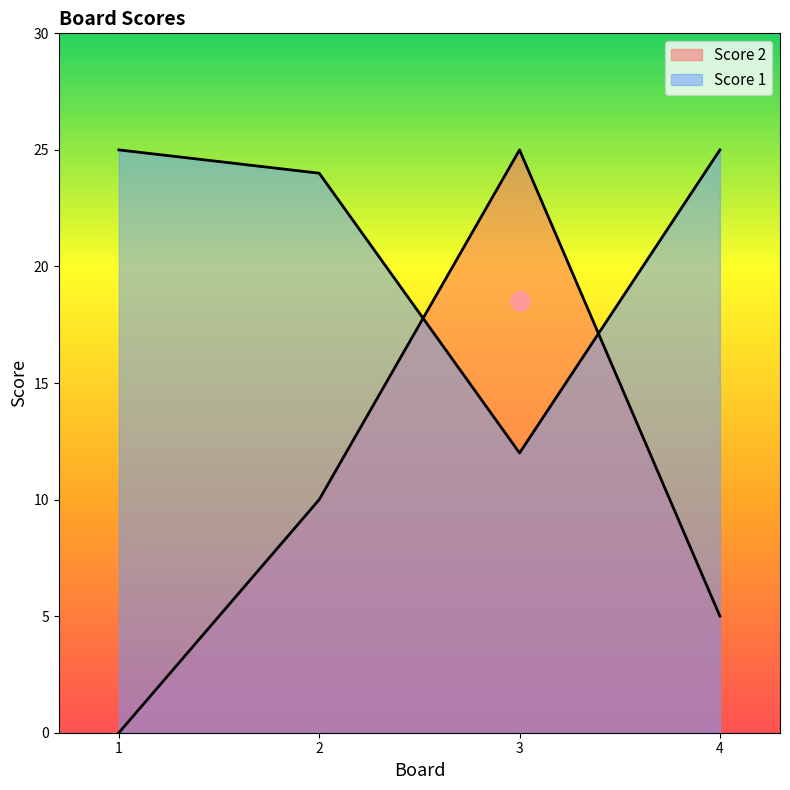

The value of Score 1 at 1 is 25. True or false?

True